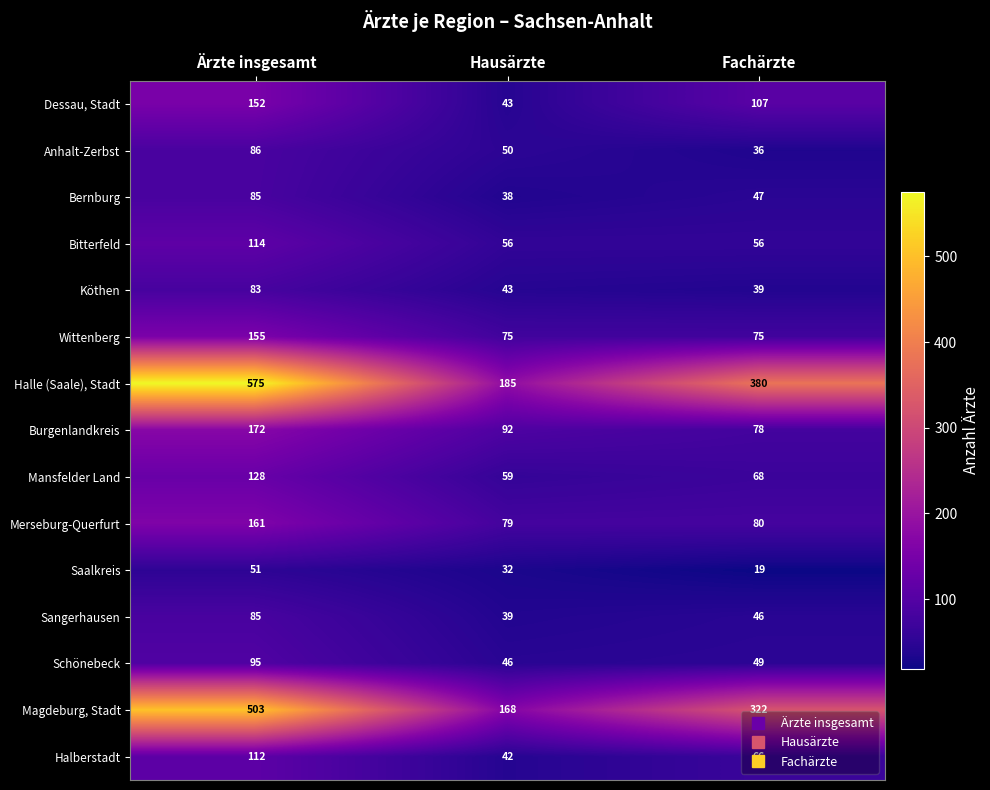

List the labels in order of Köthen value, smallest first.

Fachärzte, Hausärzte, Ärzte insgesamt